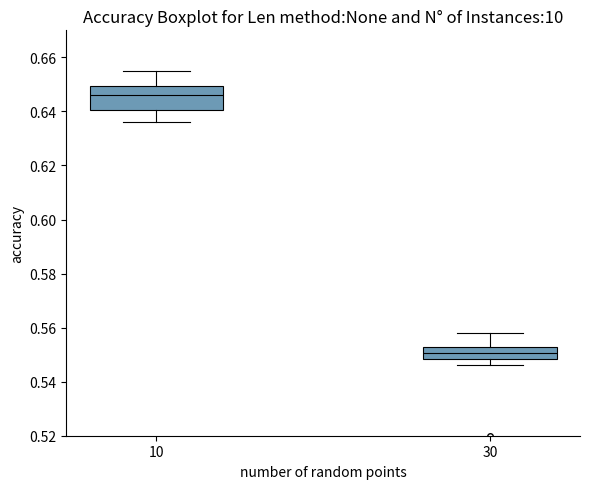

Reading left to right, transcribe this box plot: for each box, give where its median line is, the range the box spans, and where its two whiskers end, as read against the y-axis. The values are not printed on the chart, so give them approximately, as read against the axis.

10: median 0.646, box 0.640 to 0.650, whiskers 0.636 to 0.656
30: median 0.550, box 0.548 to 0.552, whiskers 0.546 to 0.558